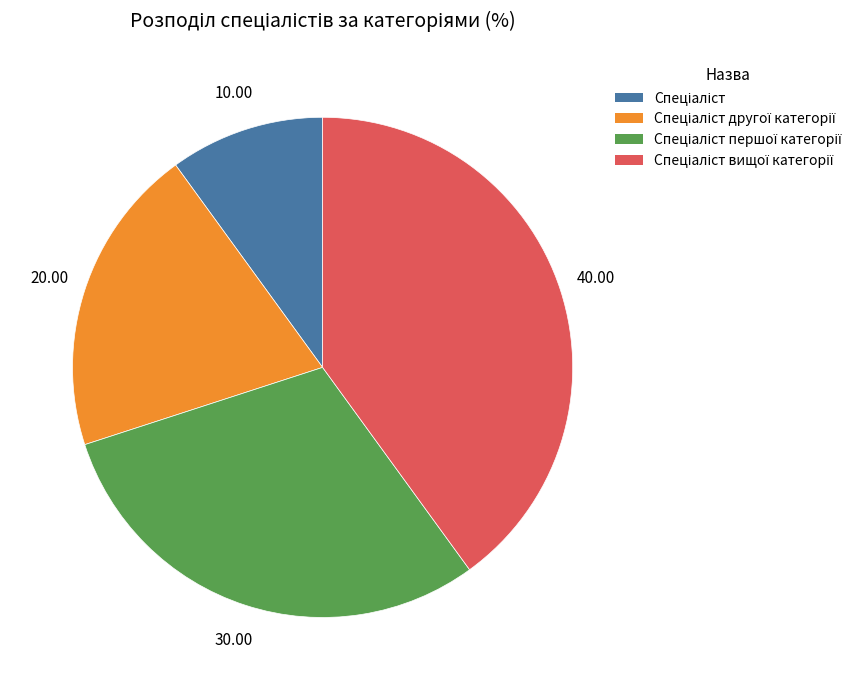

Which slice is the largest?

Спеціаліст вищої категорії